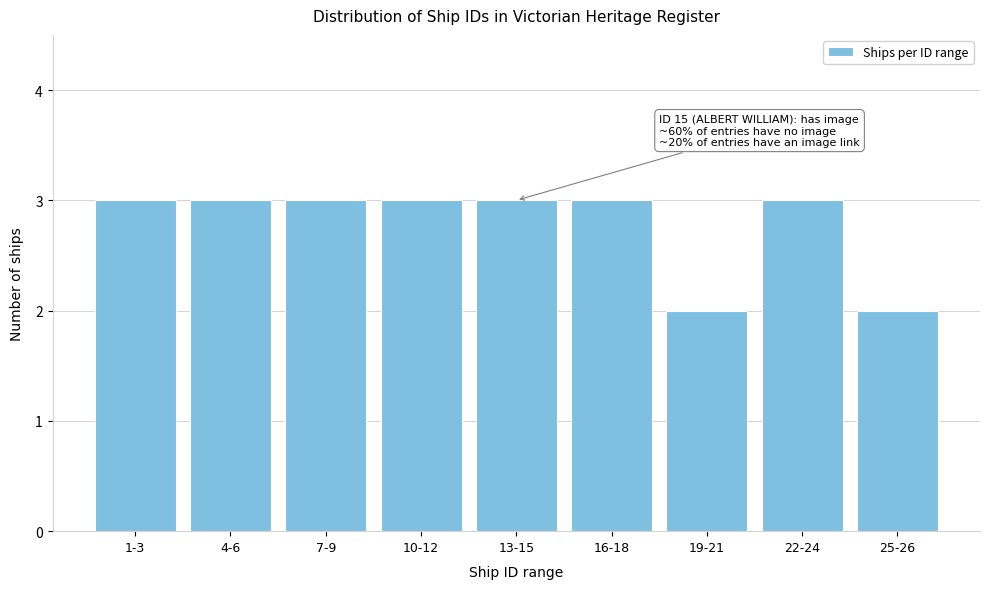

Reading left to right, what are all the values shown in this chart?

1-3=3	4-6=3	7-9=3	10-12=3	13-15=3	16-18=3	19-21=2	22-24=3	25-26=2